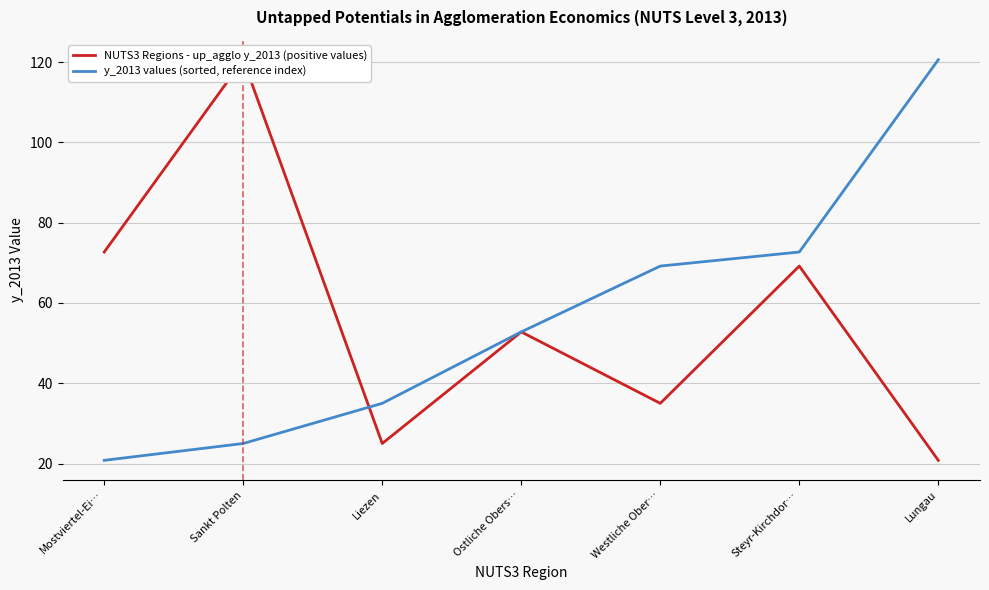

Which series has the widest spread of Y values?

NUTS3 Regions - up_agglo y_2013 (positive values)